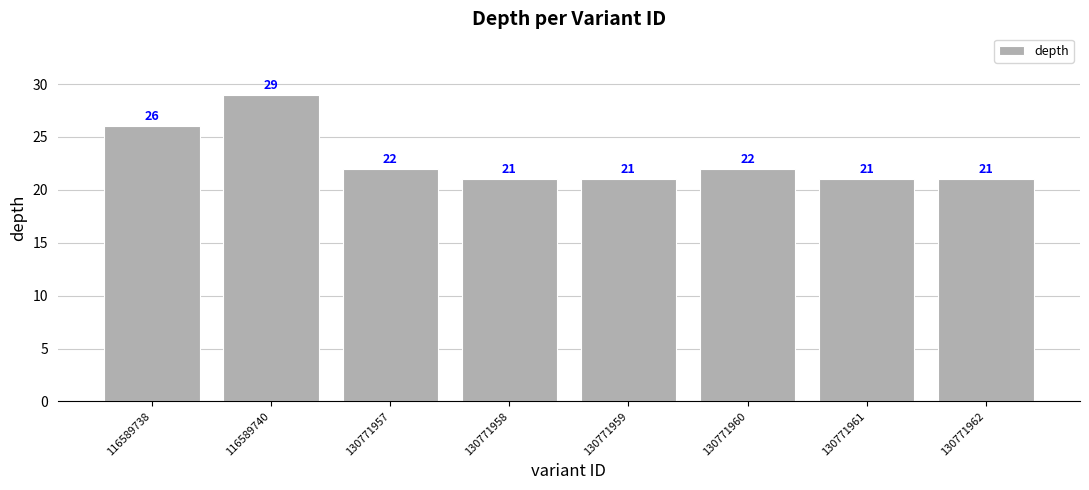

Count the values in the range 21 to 26.

7